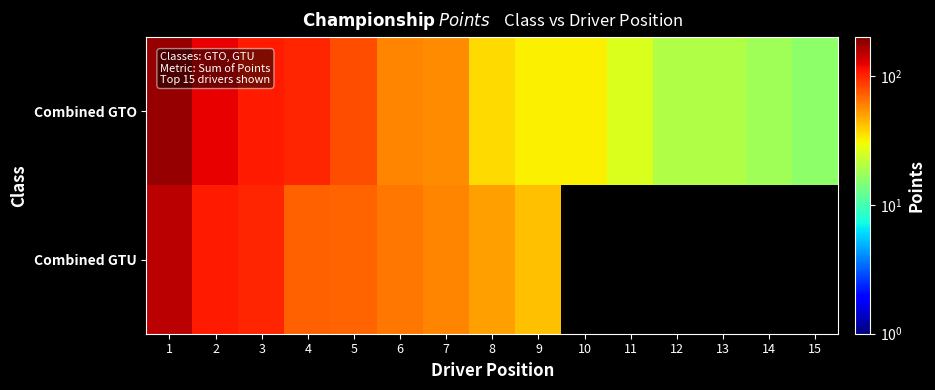

At which label is Combined GTU closest to 96?

3